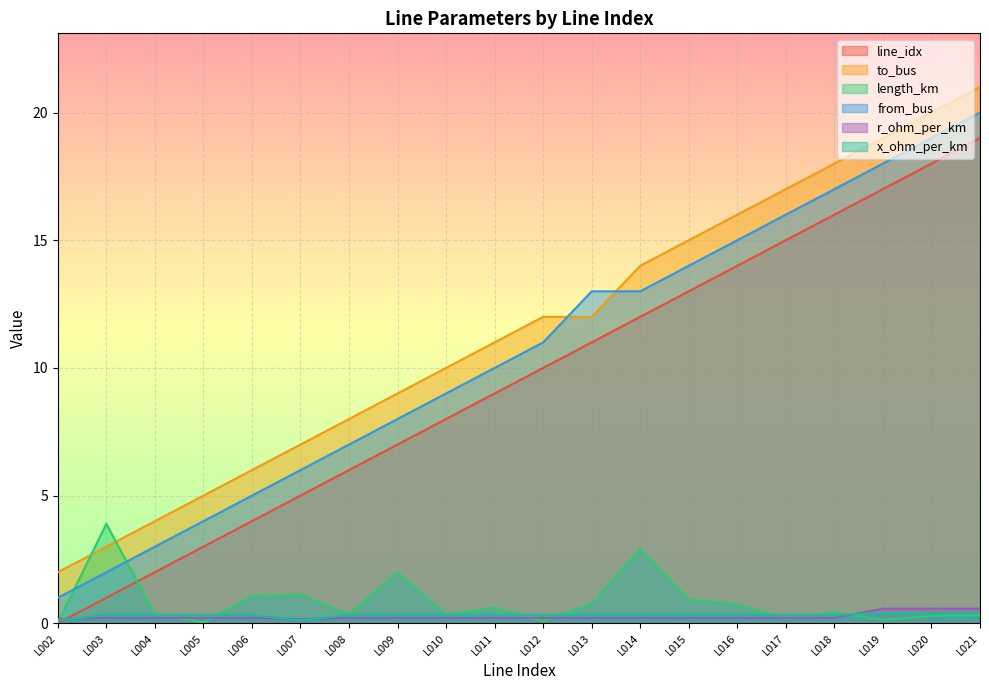

At which category does the chart reach its peak across all series?

L021